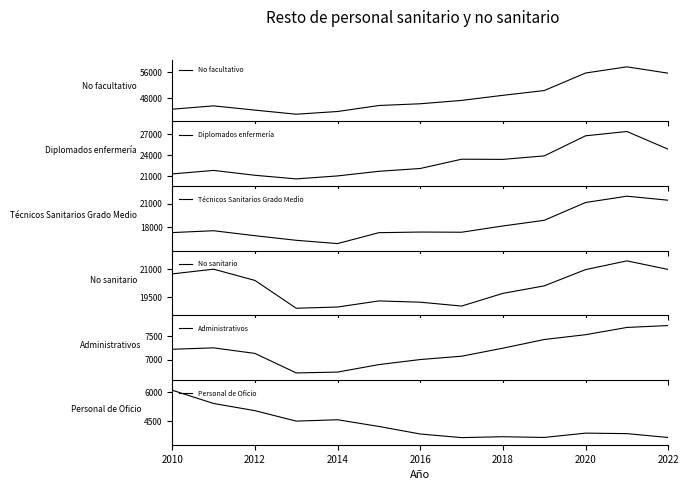

Where is Personal de Oficio nearest to the value 4869?

2012